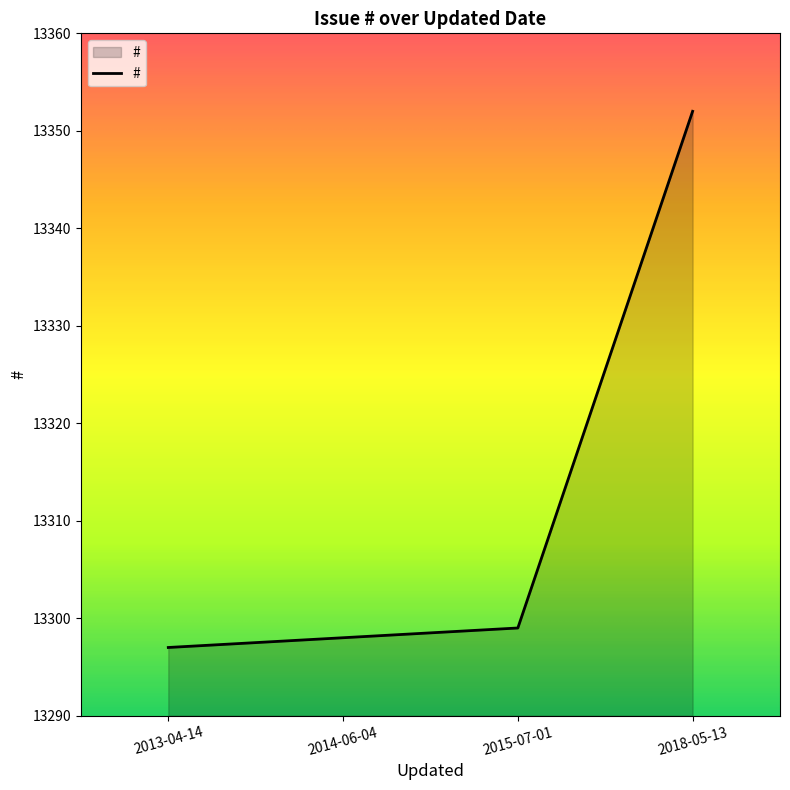

What is the difference between the maximum and minimum values?

55